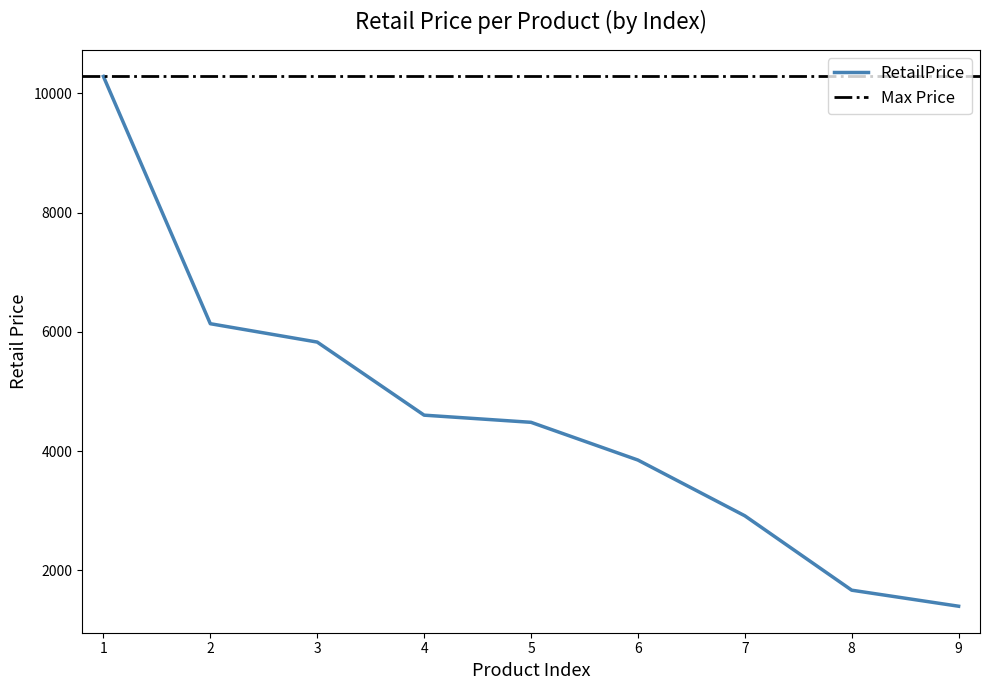

What is the value of the 4th point from the left?

4601.9